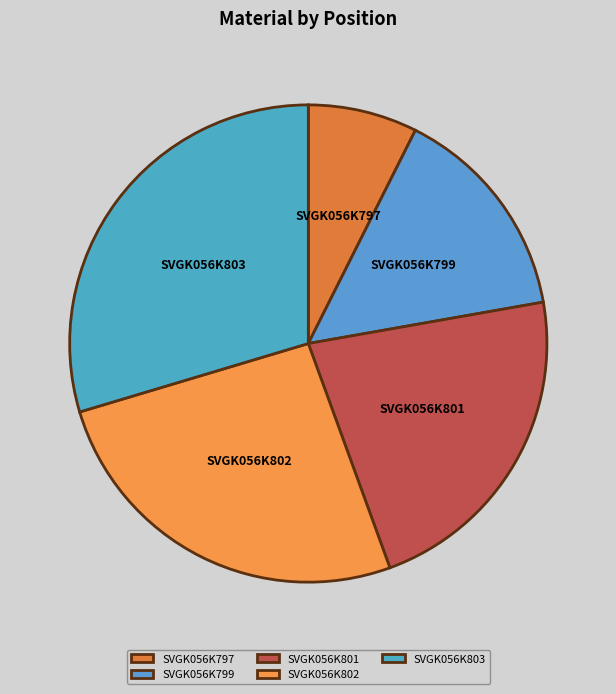

Combined, do SVGK056K802 and SVGK056K797 account for over 50%?

No